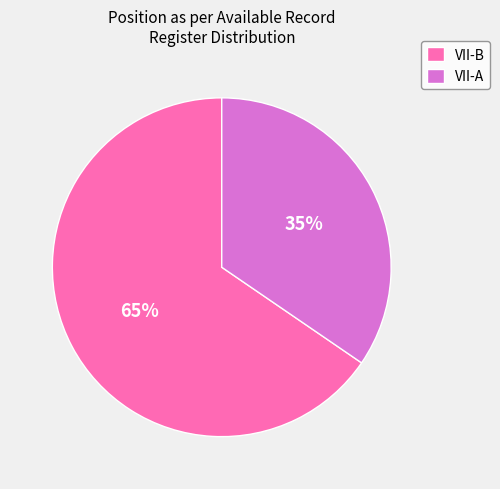

Is it true that VII-B is 65% of the pie?

True